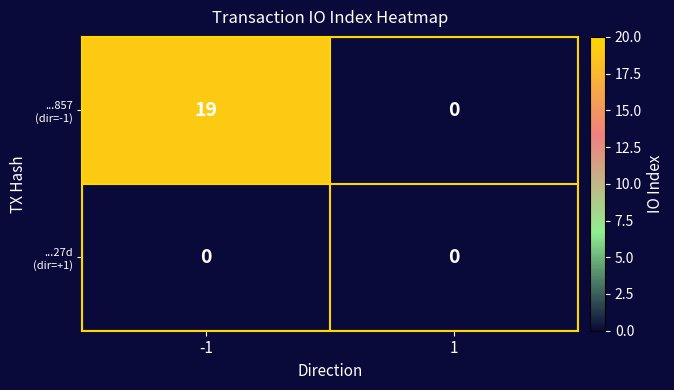

What is the spread (max minus min) of values at -1?

19